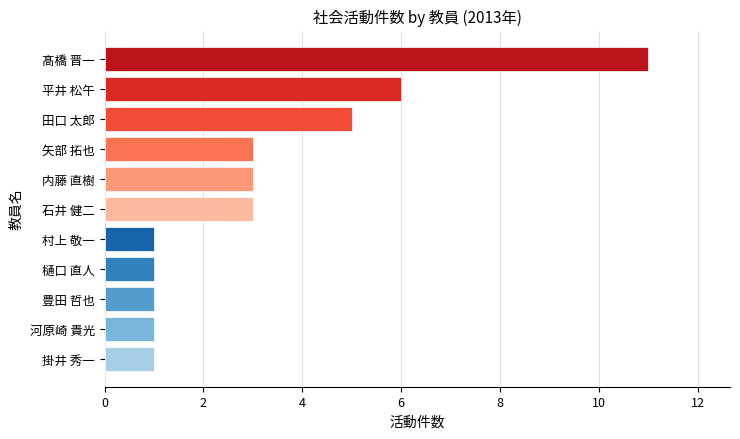

At which label is the value closest to 6?

平井 松午